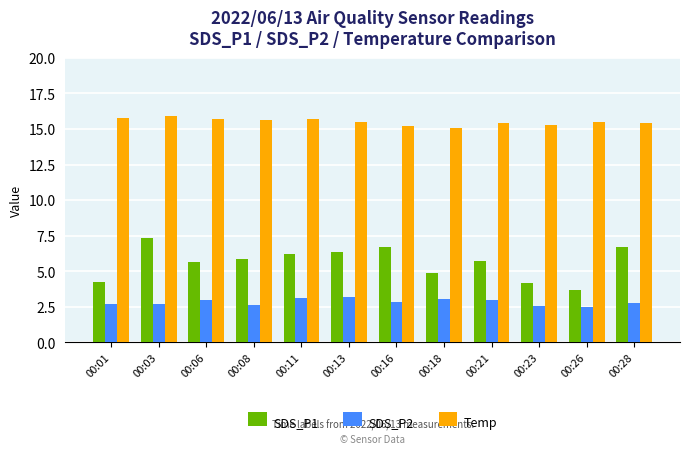

What is the difference between the second highest and minimum values in the SDS_P1 series?

3.0